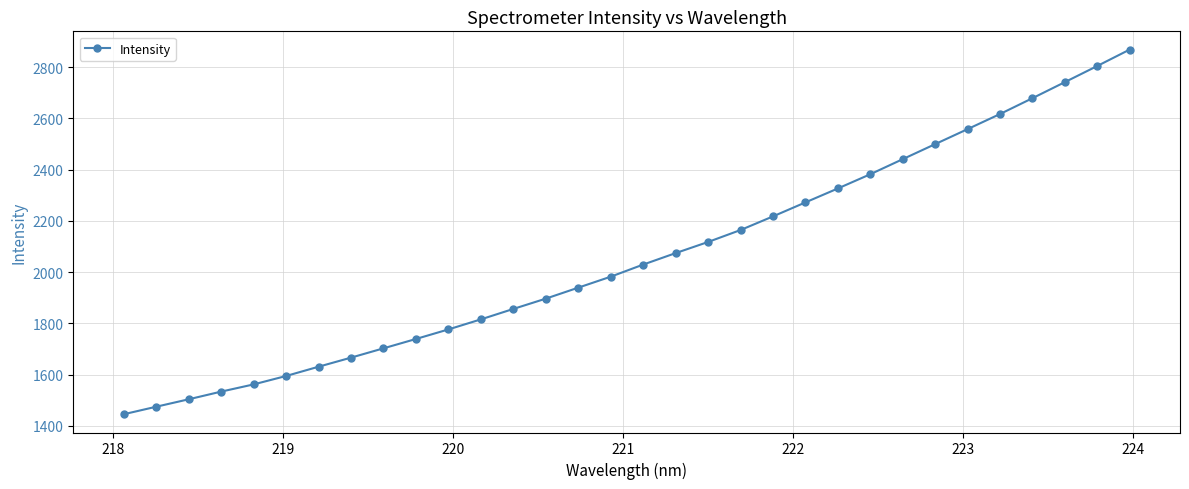

What is the sum of all values?

65922.0